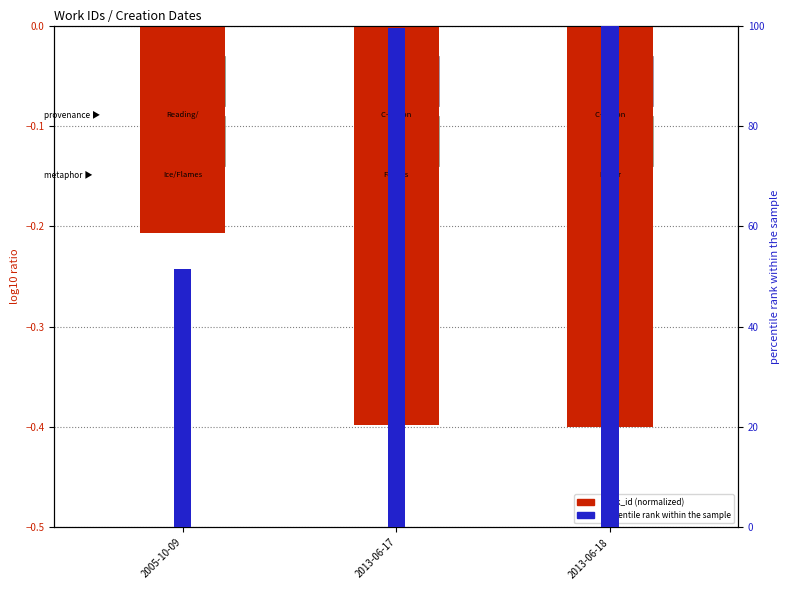

Which series has the widest spread of values?

percentile rank within the sample